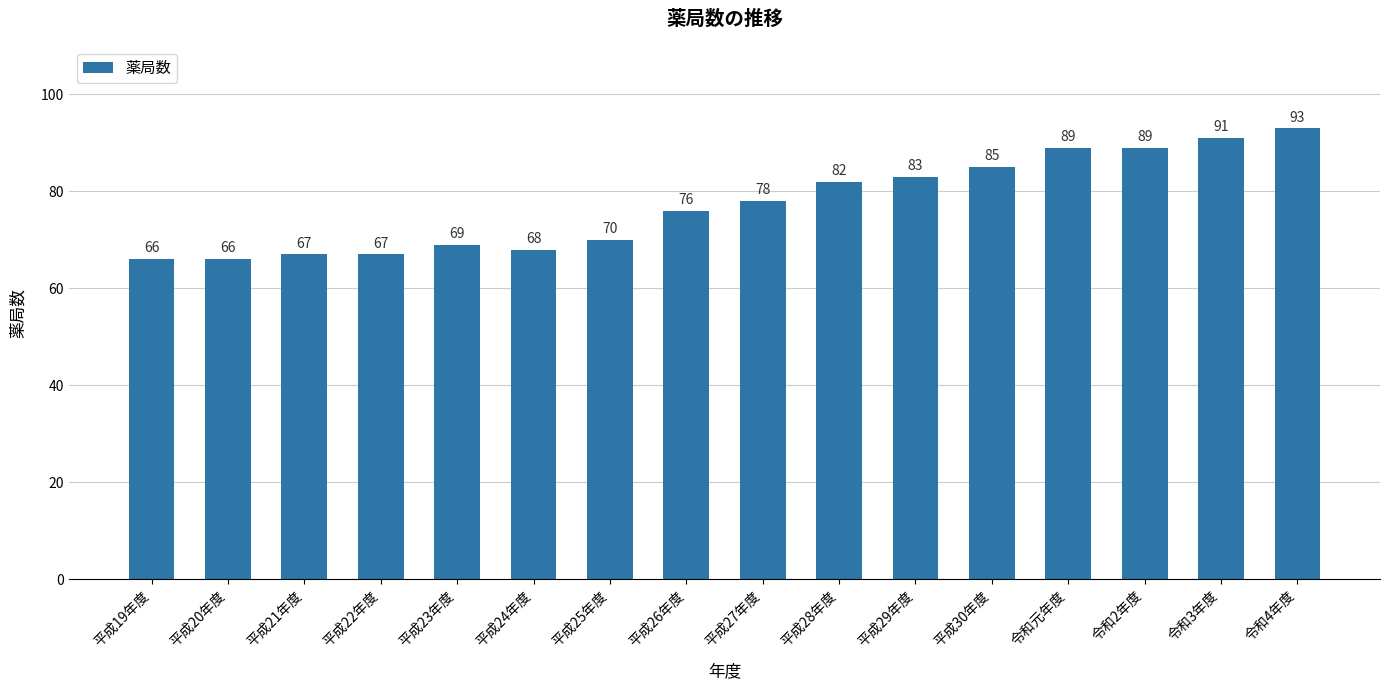

Reading left to right, list all the values displayed in this chart.

66	66	67	67	69	68	70	76	78	82	83	85	89	89	91	93